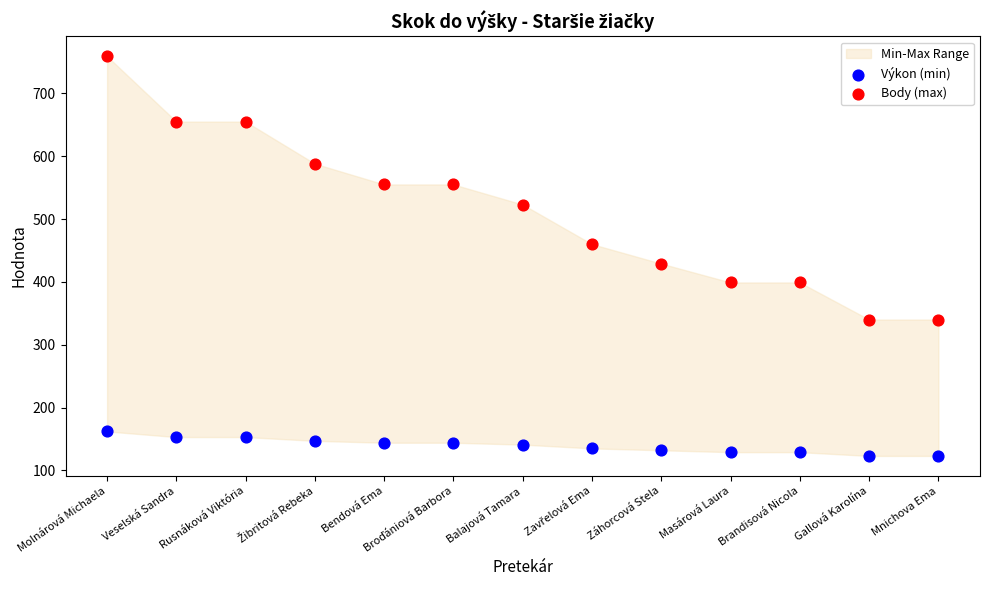

Across all series, what Y value is closest to 441?

429